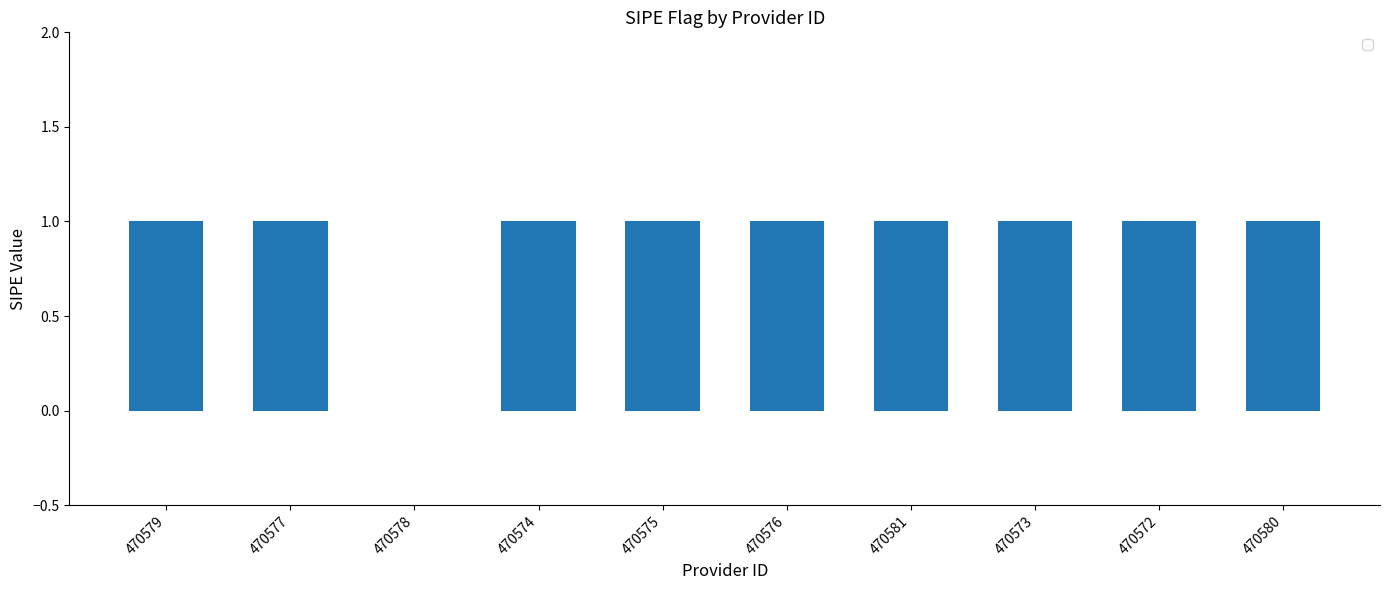

How many positive values are there?

9